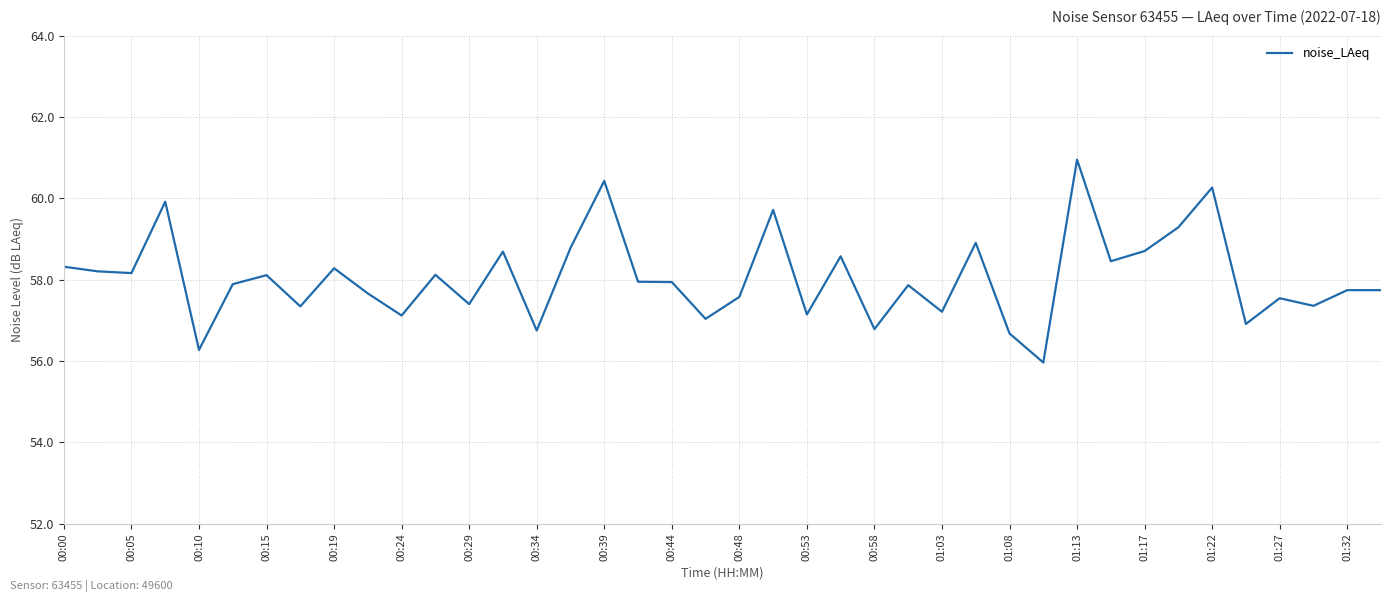

What is the greatest value displayed?

61.0